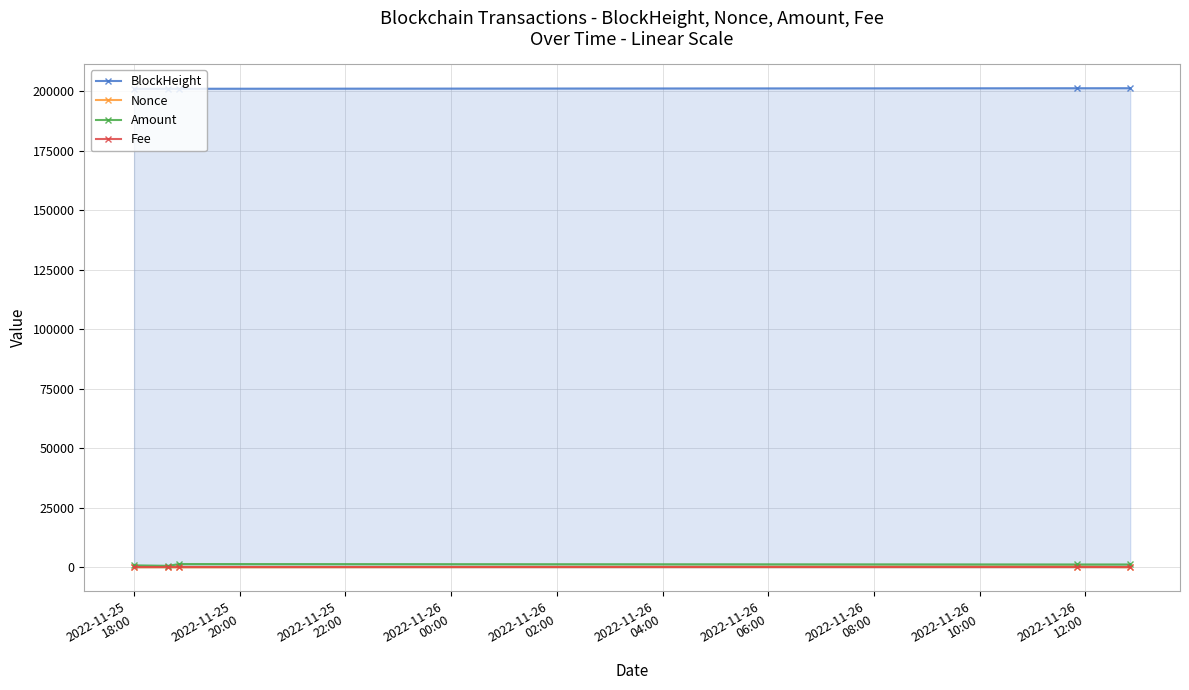

What is the average value of the Nonce series?

53.0